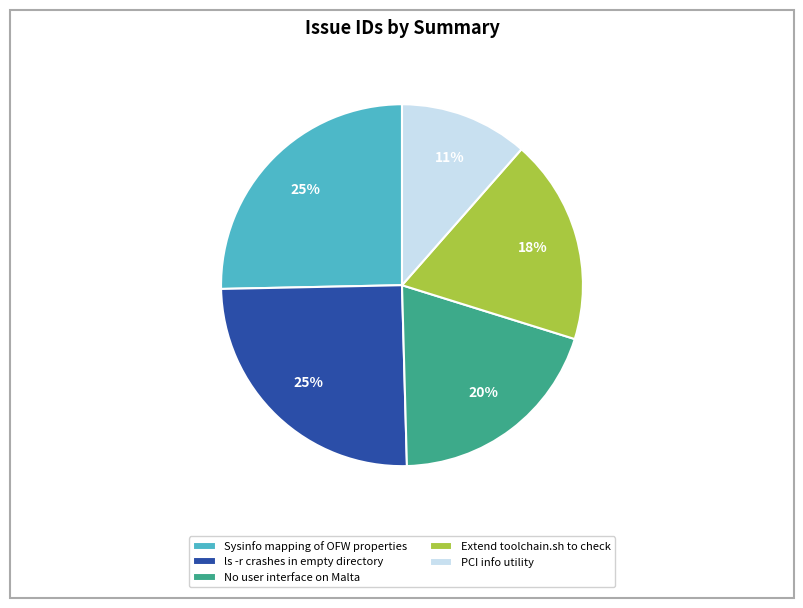

Between PCI info utility and Sysinfo mapping of OFW properties, which is larger?

Sysinfo mapping of OFW properties